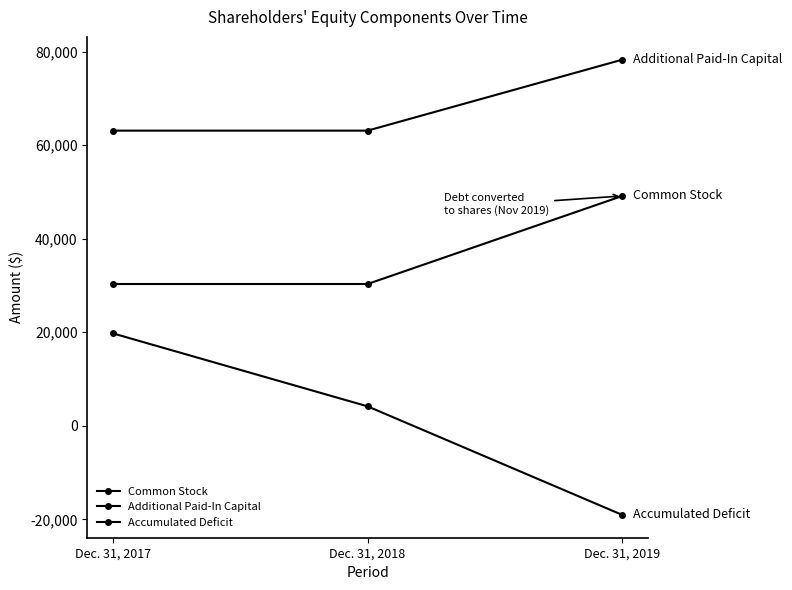

What is the minimum value shown in the chart?

-19069